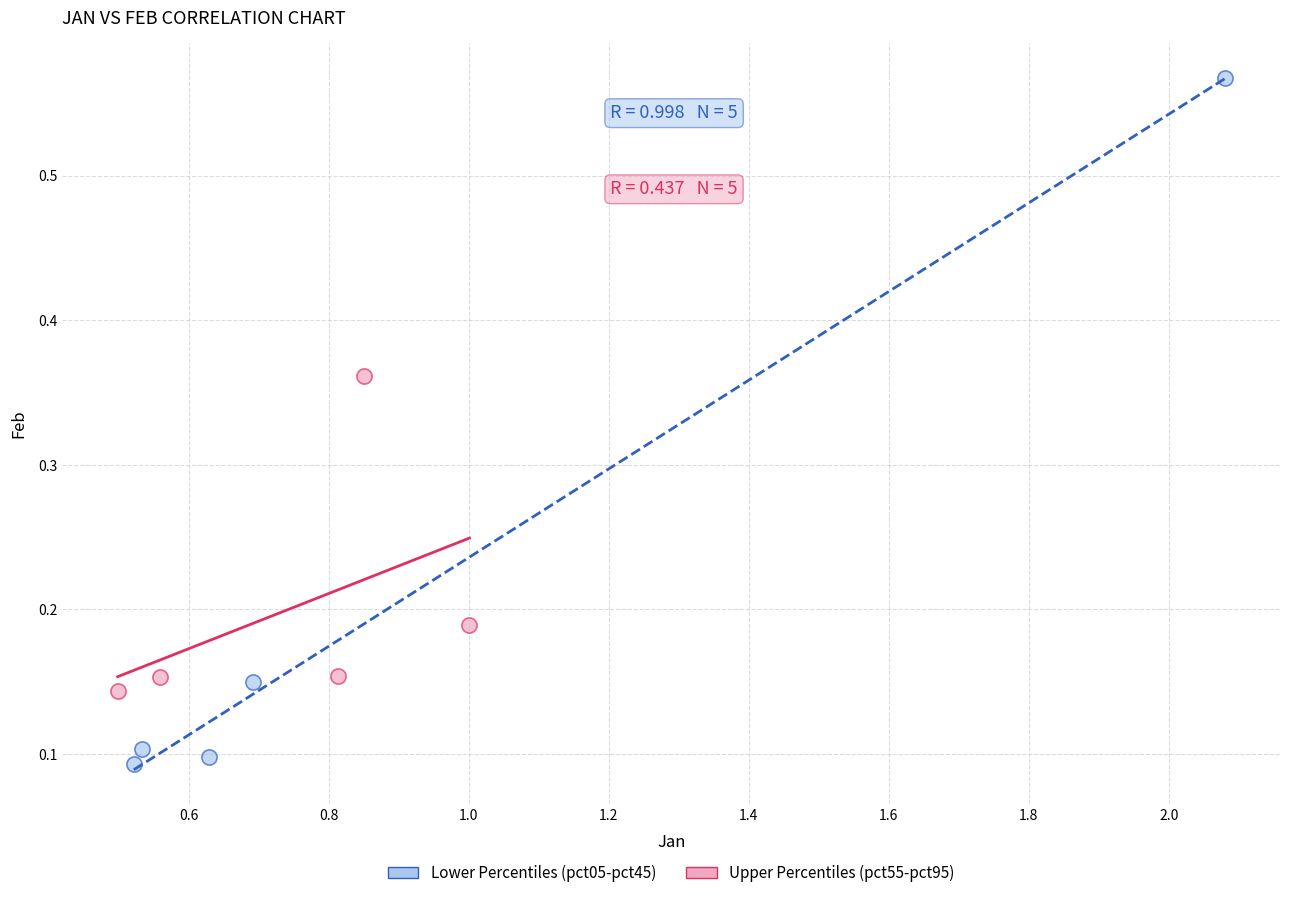

Which series contains the lowest Y value?

Lower Percentiles (pct05-pct45)